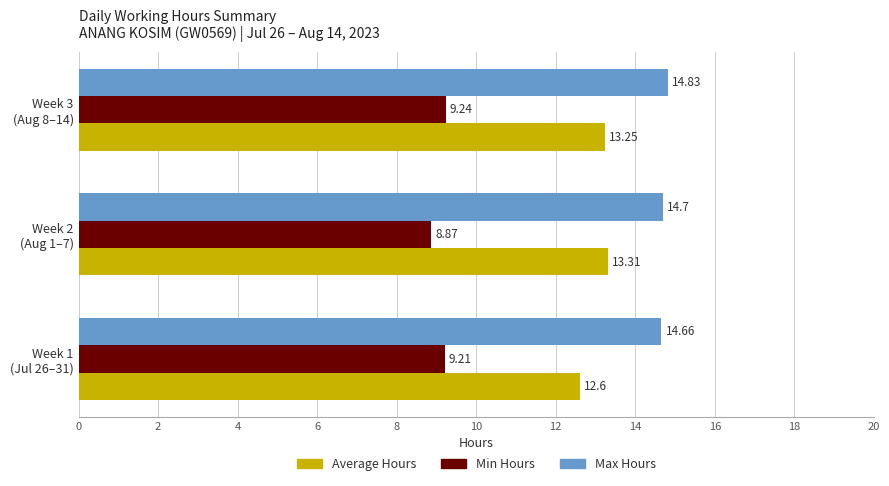

Which series has the widest spread of values?

Average Hours